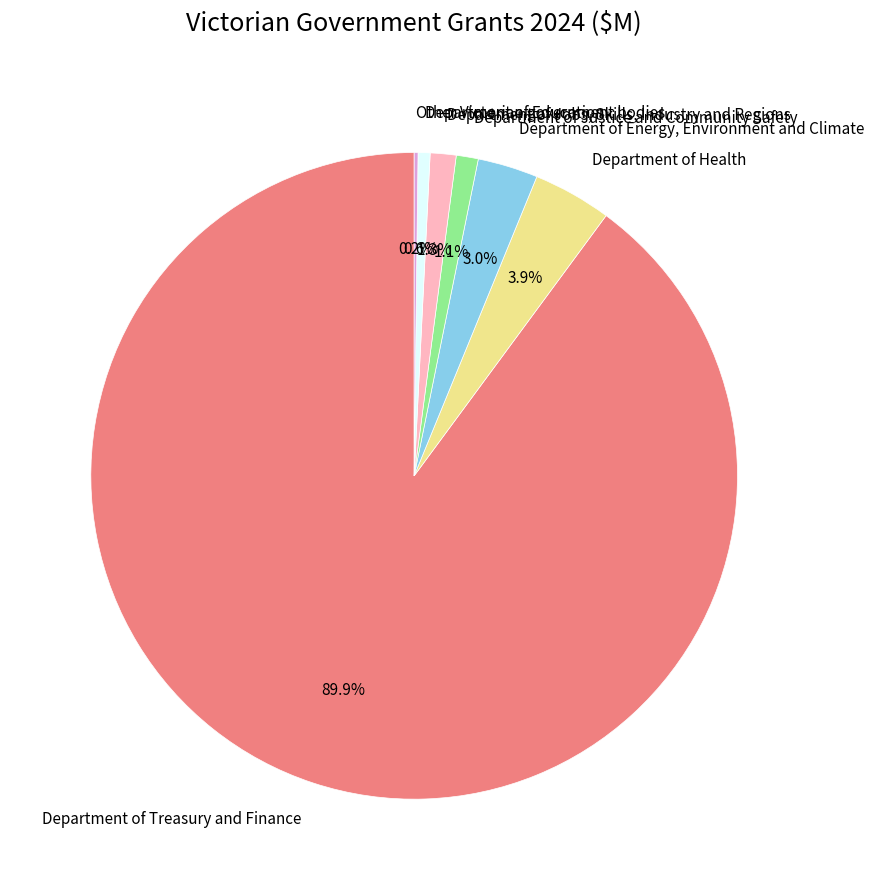

Between Department of Energy, Environment and Climate and Department of Health, which is larger?

Department of Health